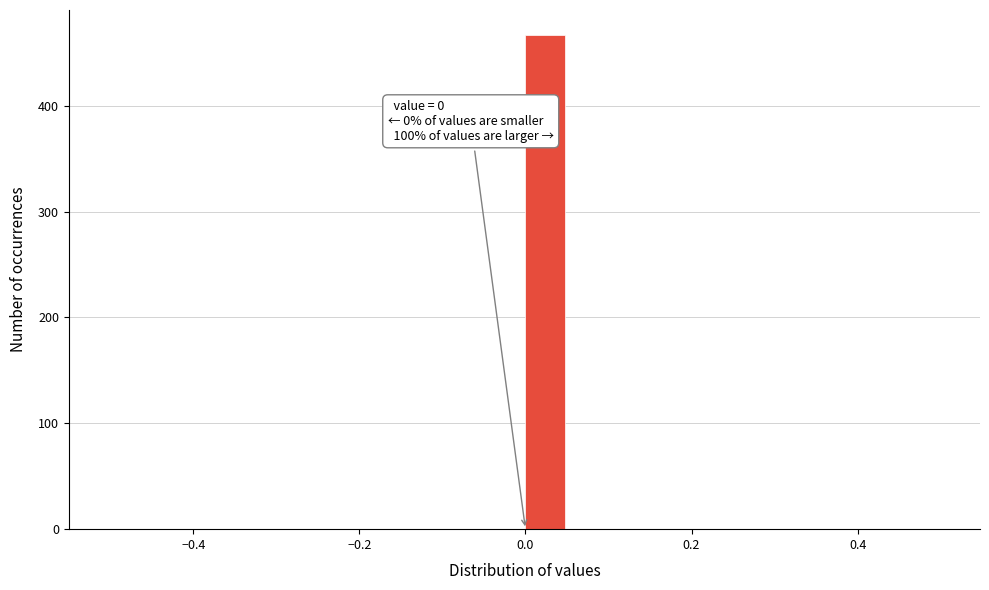

Read against the x-axis, roughly where is the centre of the tallest bar?

0.02